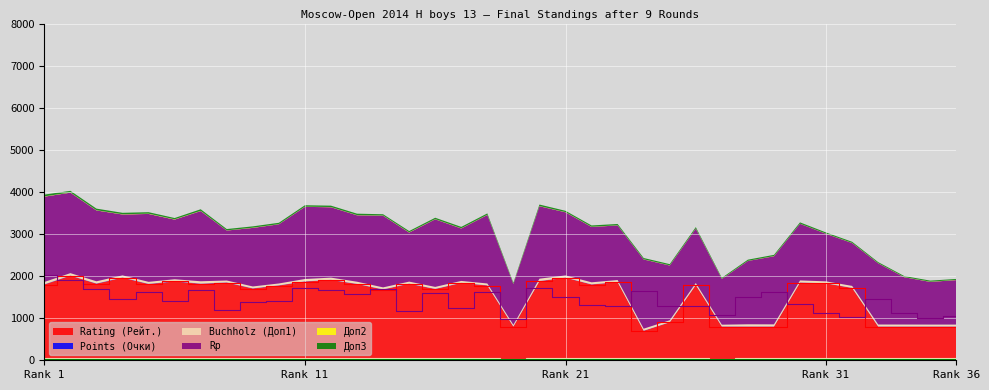

Reading left to right, what are all the values shown in this chart?

Rating (Рейт.): 1799.0	2008.0	1819.0	1961.0	1810.0	1872.0	1816.0	1845.0	1704.0	1776.0	1871.0	1907.0	1811.0	1680.0	1817.0	1692.0	1836.0	1776.0	800.0	1879.0	1960.0	1800.0	1855.0	700.0	900.0	1786.0	800.0	800.0	800.0	1845.0	1825.0	1717.0	800.0	800.0	800.0	800.0
Points (Очки): 7.5	7.0	7.0	7.0	7.0	7.0	6.5	6.5	6.5	6.5	6.0	6.0	6.0	6.0	6.0	6.0	6.0	6.0	6.0	5.5	5.5	5.5	5.5	5.5	5.5	5.5	5.5	5.0	5.0	5.0	5.0	5.0	5.0	5.0	5.0	5.0
Buchholz (Доп1): 53.5	55.5	50.5	49.0	46.5	46.5	54.5	44.0	43.5	42.5	54.0	51.0	49.5	46.0	45.5	45.5	43.5	42.5	36.5	54.5	50.5	47.0	46.0	45.0	45.0	44.5	40.5	50.0	48.5	47.5	45.0	45.0	45.0	44.5	43.5	43.5
Rp: 2027.0	1912.0	1683.0	1447.0	1613.0	1417.0	1668.0	1187.0	1391.0	1406.0	1714.0	1672.0	1578.0	1703.0	1166.0	1606.0	1246.0	1628.0	971.0	1721.0	1500.0	1315.0	1297.0	1645.0	1301.0	1293.0	1087.0	1505.0	1618.0	1345.0	1130.0	1018.0	1454.0	1124.0	1014.0	1057.0
Доп2: 7.0	5.0	6.0	6.0	7.0	7.0	6.0	4.0	6.0	4.0	5.0	5.0	5.0	5.0	6.0	5.0	5.0	5.0	5.0	5.0	5.0	5.0	4.0	5.0	4.0	5.0	4.0	3.0	5.0	3.0	4.0	4.0	4.0	4.0	5.0	5.0
Доп3: 42.0	38.5	37.5	33.5	35.0	30.0	37.0	31.5	30.5	32.0	33.5	32.5	33.5	29.5	30.0	32.0	32.5	32.0	22.5	35.0	30.0	31.0	31.0	29.5	28.5	30.0	22.0	27.5	28.0	31.0	26.5	26.0	24.0	23.5	25.0	22.0